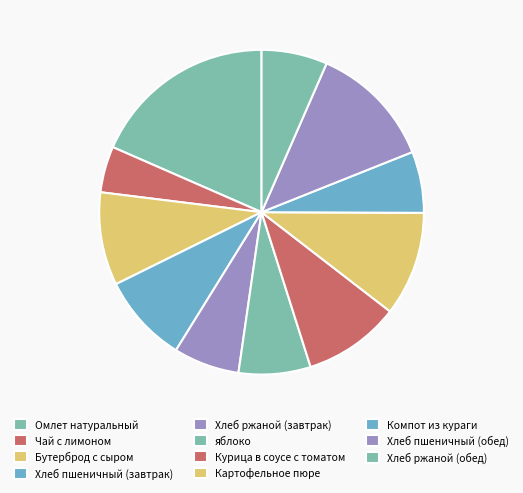

Does Хлеб пшеничный (завтрак) account for over 50% of the chart?

No